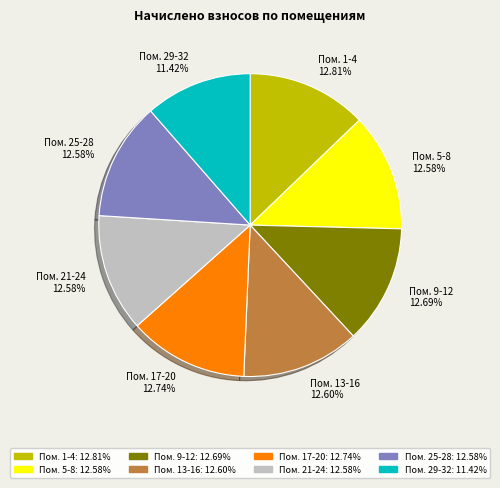

Count the number of slices in the pie.

8